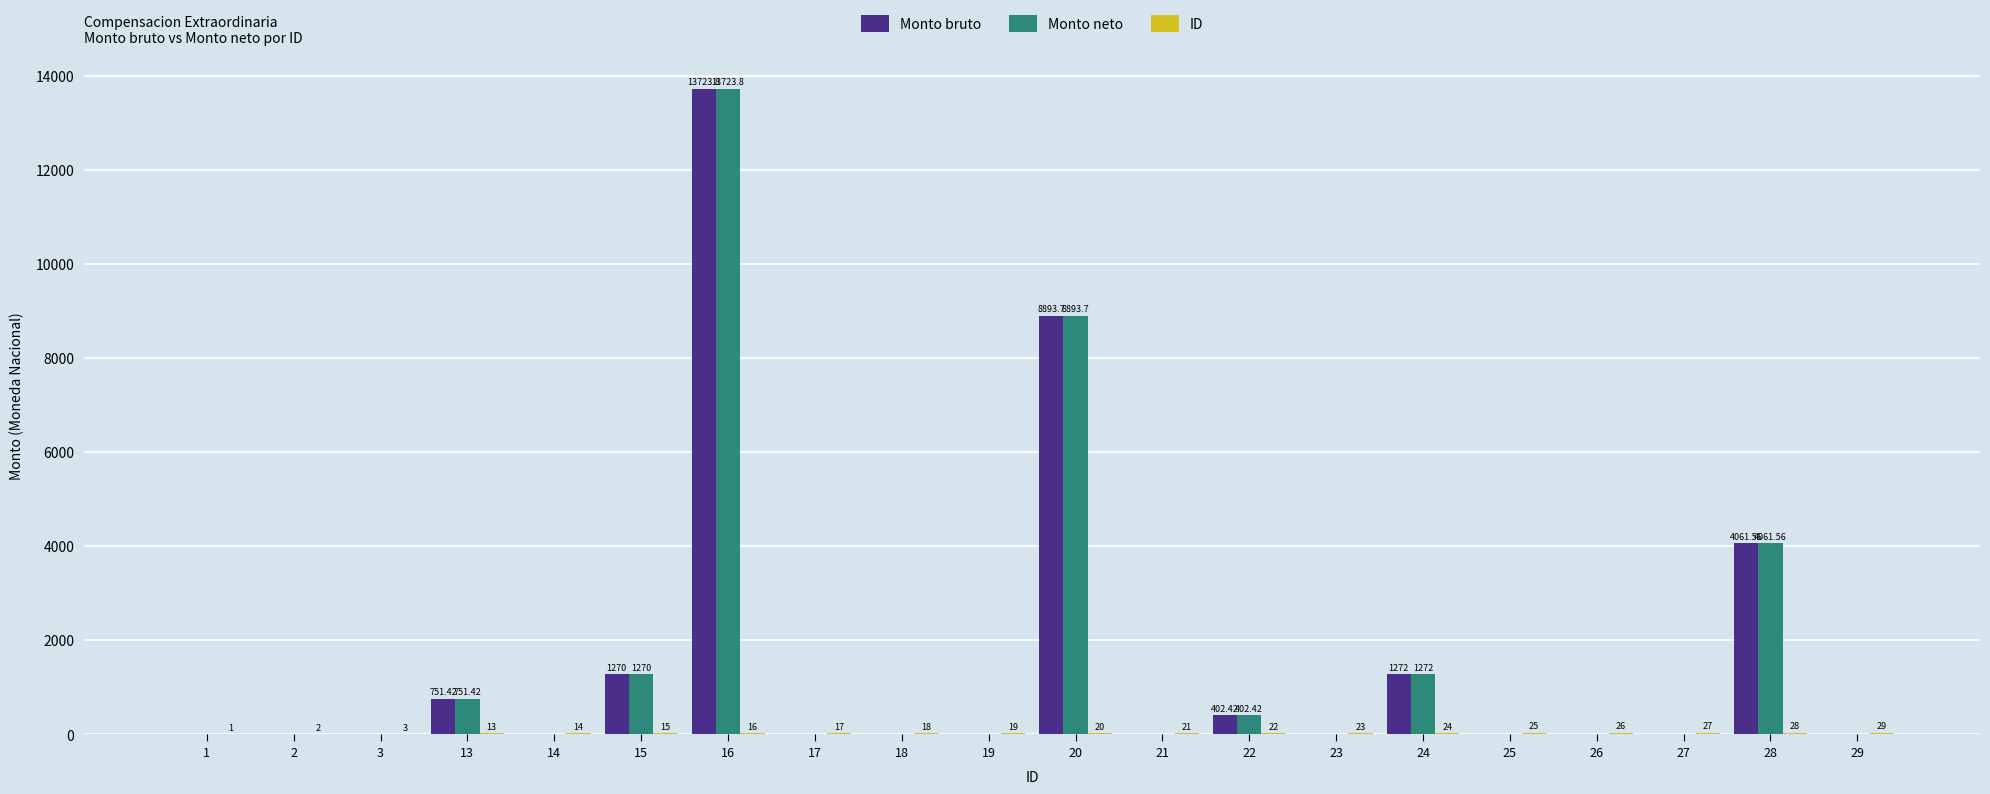

How many distinct data groups are displayed?

3